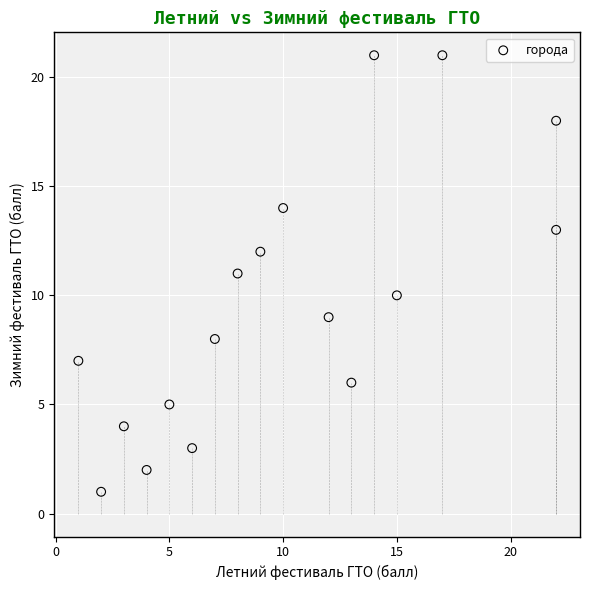

What is the range of Y values (max minus min)?

20